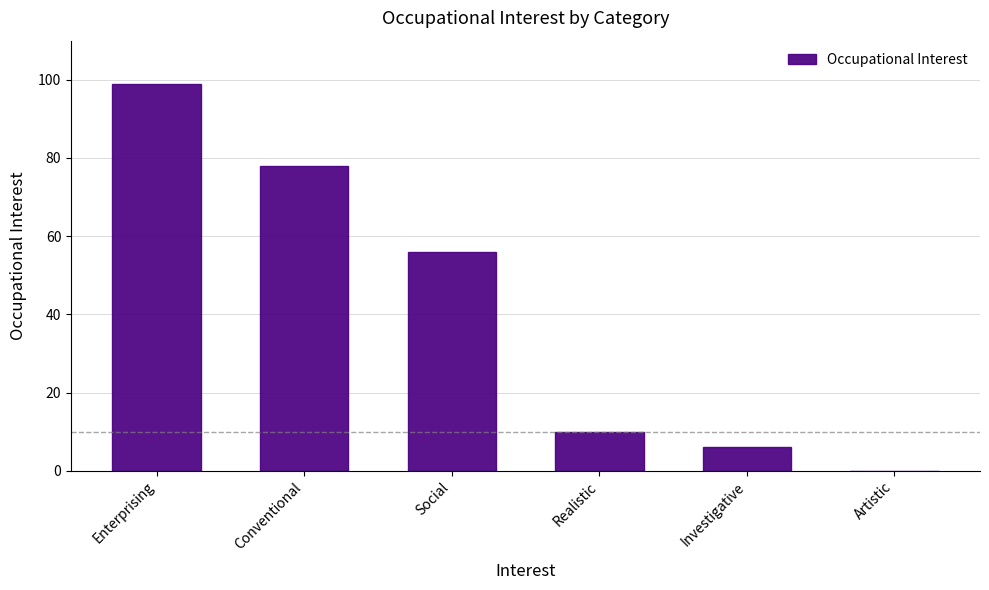

Read the value at Enterprising.

99